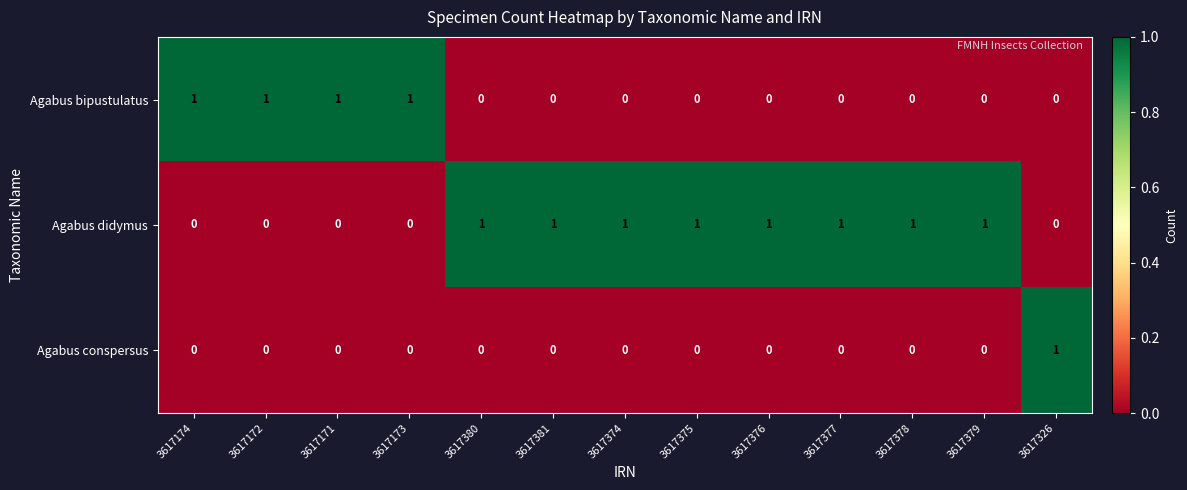

How many Agabus bipustulatus values are between 0 and 1?

13